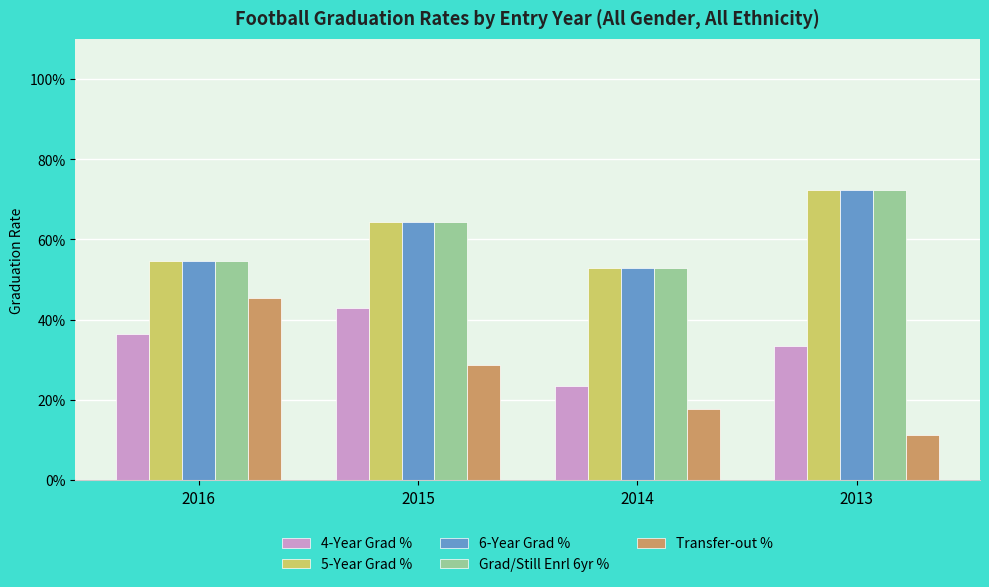

Does the chart contain stacked bars?

No